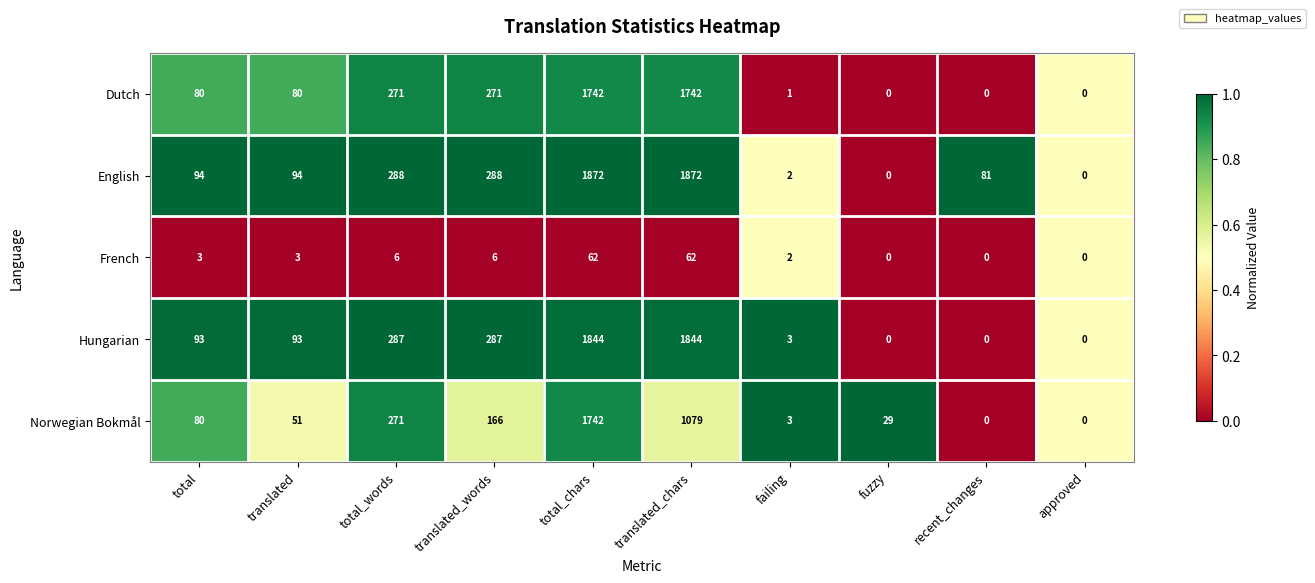

What is the maximum value shown in the chart?

1872